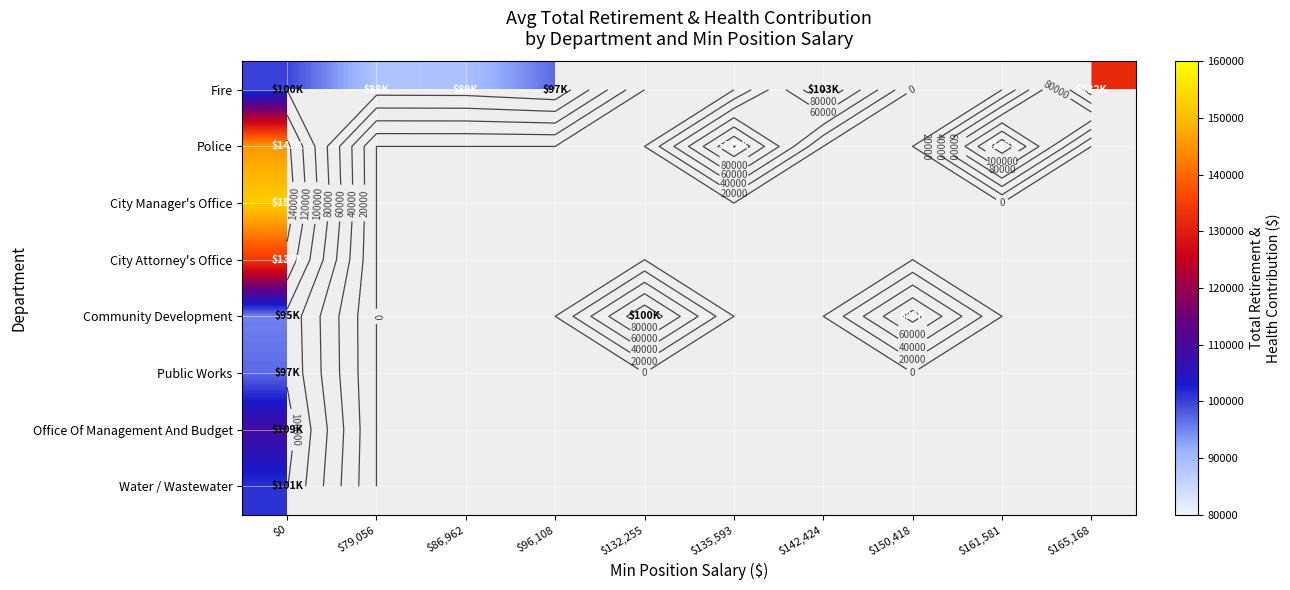

What is the greatest value displayed?

152426.0